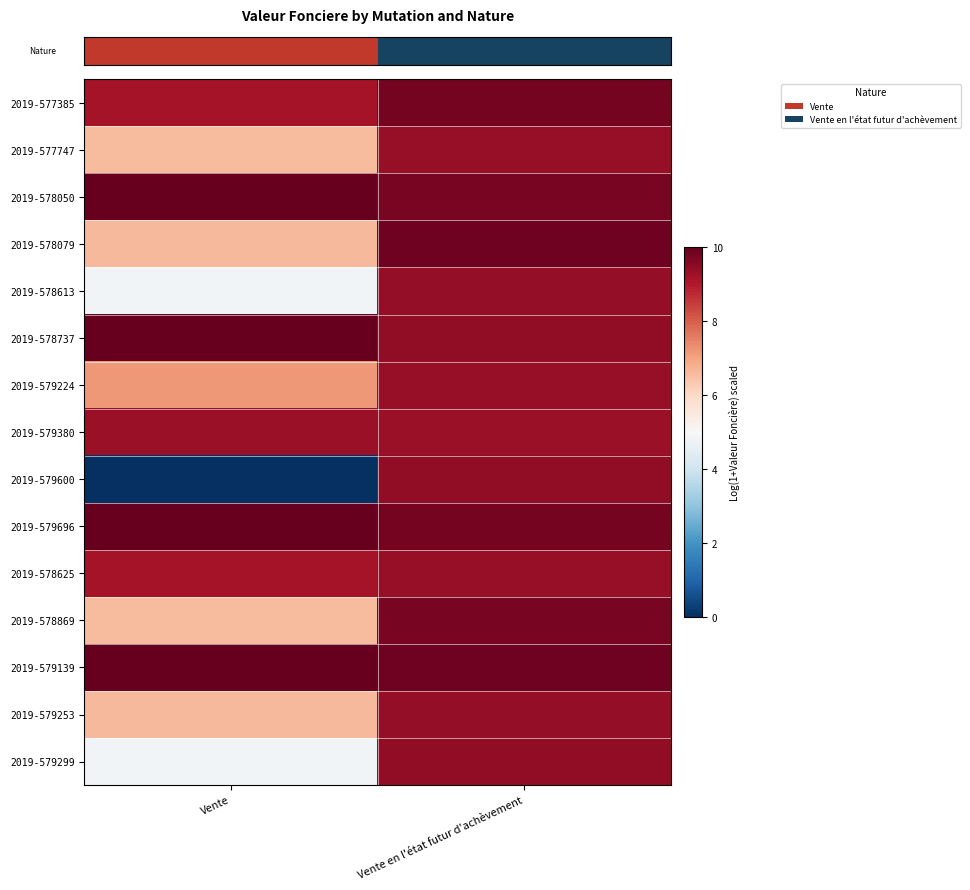

Which has a higher value, Vente or Vente en l'état futur d'achèvement?

Vente en l'état futur d'achèvement